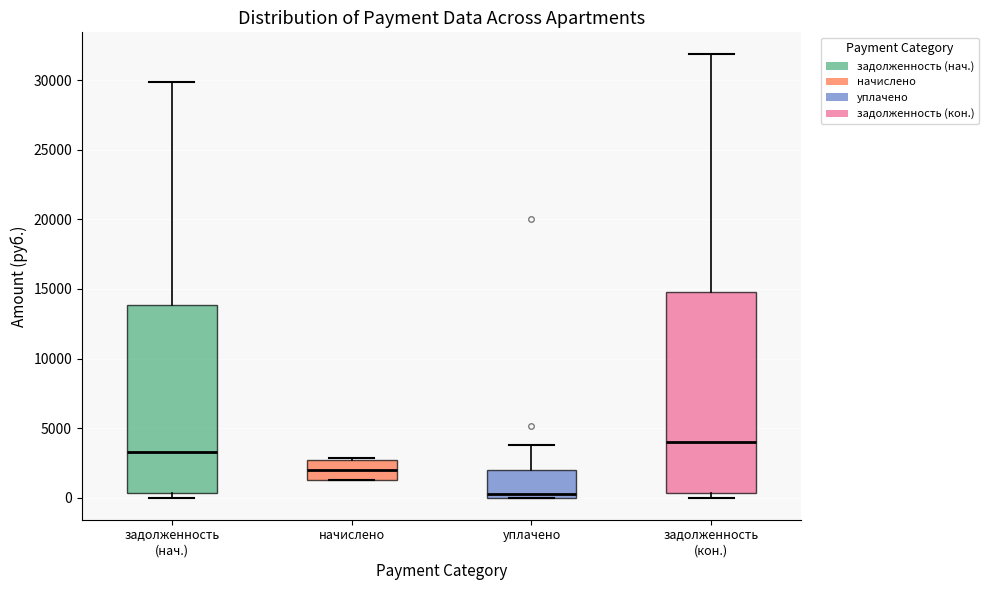

Where does the upper whisker of the box for уплачено end on the y-axis? The values are not printed on the chart, so give them approximately, as read against the axis.

4000